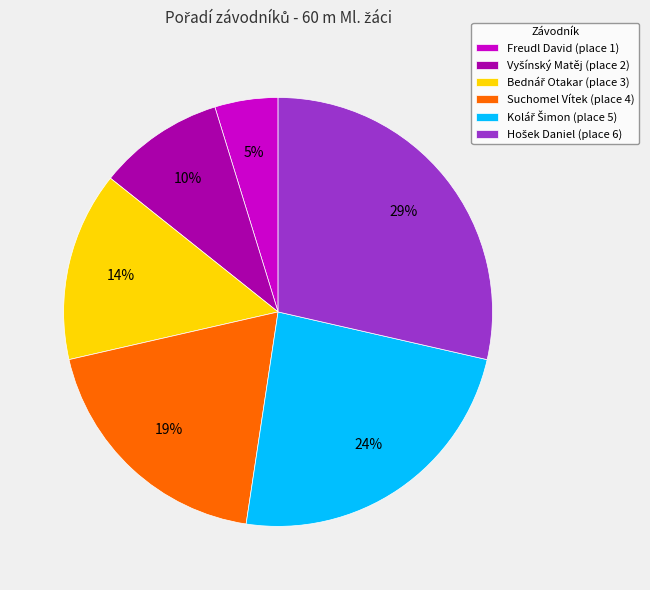

To the nearest percent, what is the difference between the largest and smallest slice percentages?

24%